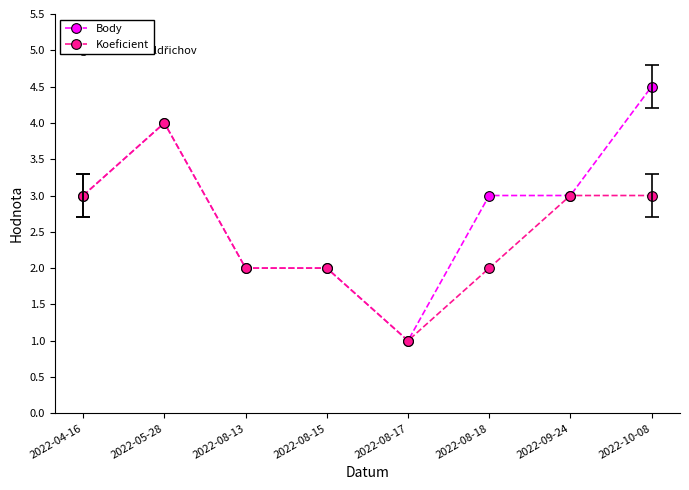

True or false: Koeficient has a value of 4.6 at 2022-10-08.

False